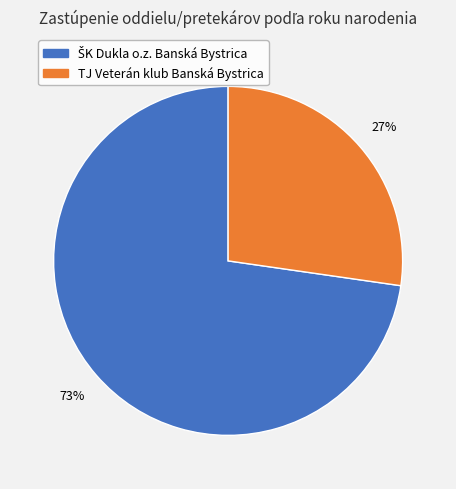

Which category has the smallest portion of the pie?

TJ Veterán klub Banská Bystrica